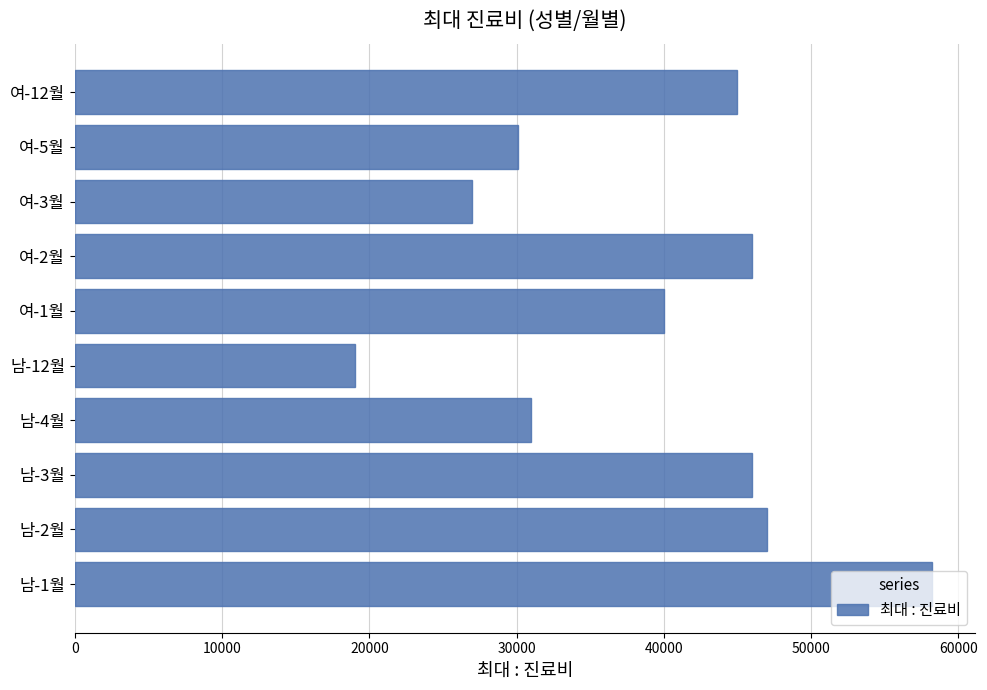

What is the maximum value shown in the chart?

58200